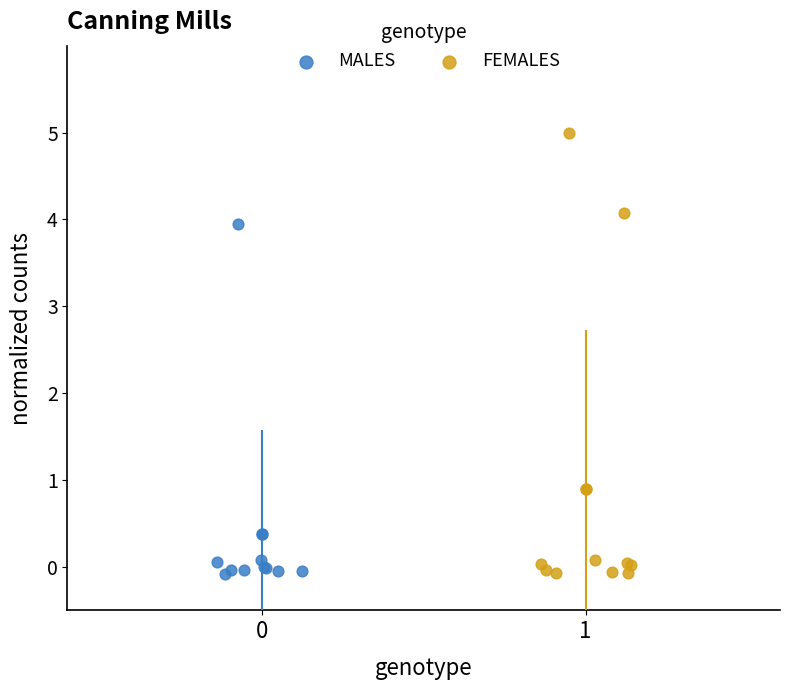

Which series has the widest spread of Y values?

FEMALES